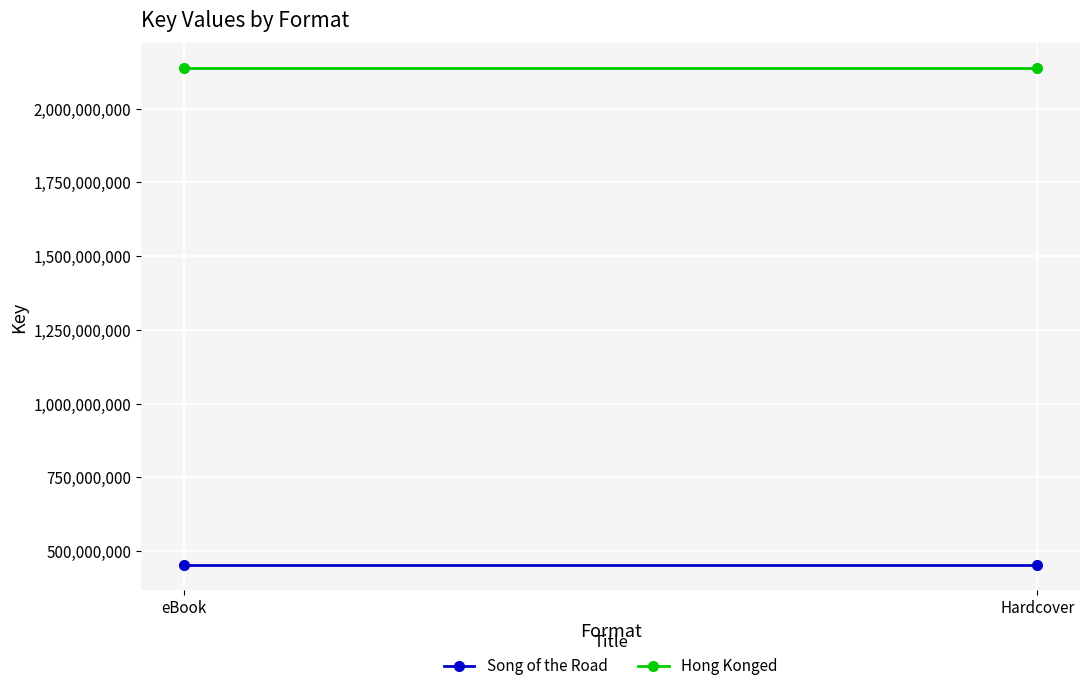

What is the greatest value displayed?

2137718652